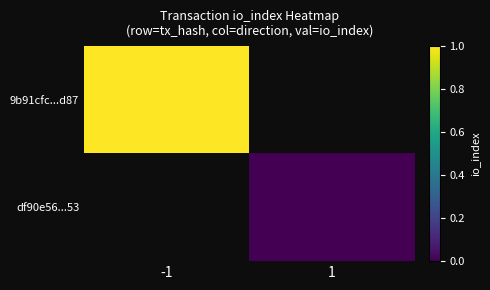

How many categories are shown in the chart?

2